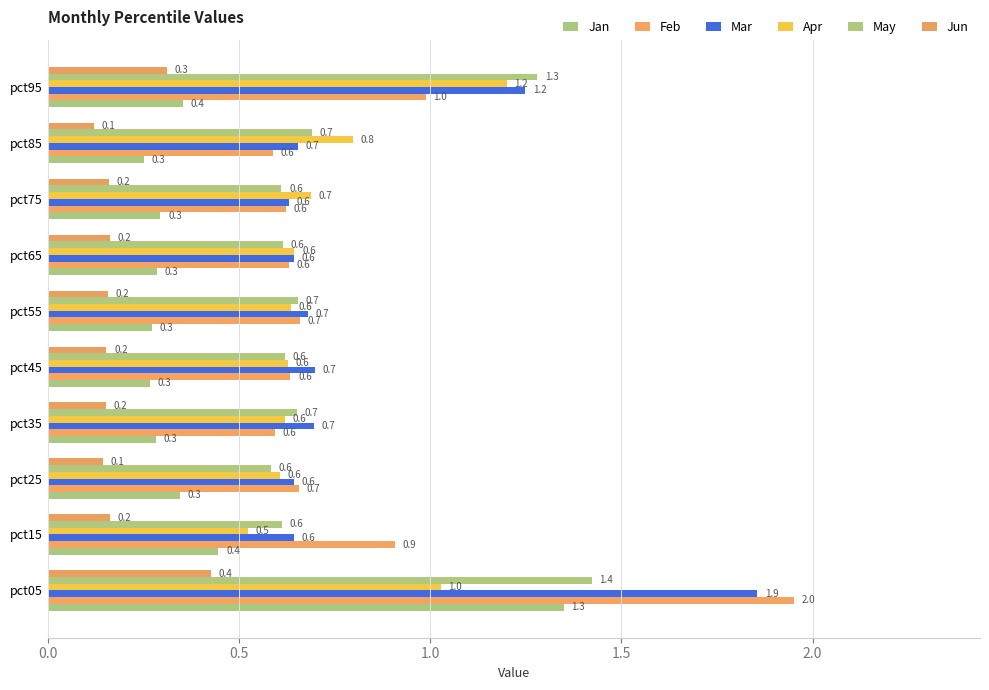

Reading left to right, list all the values displayed in this chart.

Jan: 1.3	0.4	0.3	0.3	0.3	0.3	0.3	0.3	0.3	0.4
Feb: 2.0	0.9	0.7	0.6	0.6	0.7	0.6	0.6	0.6	1.0
Mar: 1.9	0.6	0.6	0.7	0.7	0.7	0.6	0.6	0.7	1.2
Apr: 1.0	0.5	0.6	0.6	0.6	0.6	0.6	0.7	0.8	1.2
May: 1.4	0.6	0.6	0.7	0.6	0.7	0.6	0.6	0.7	1.3
Jun: 0.4	0.2	0.1	0.2	0.2	0.2	0.2	0.2	0.1	0.3